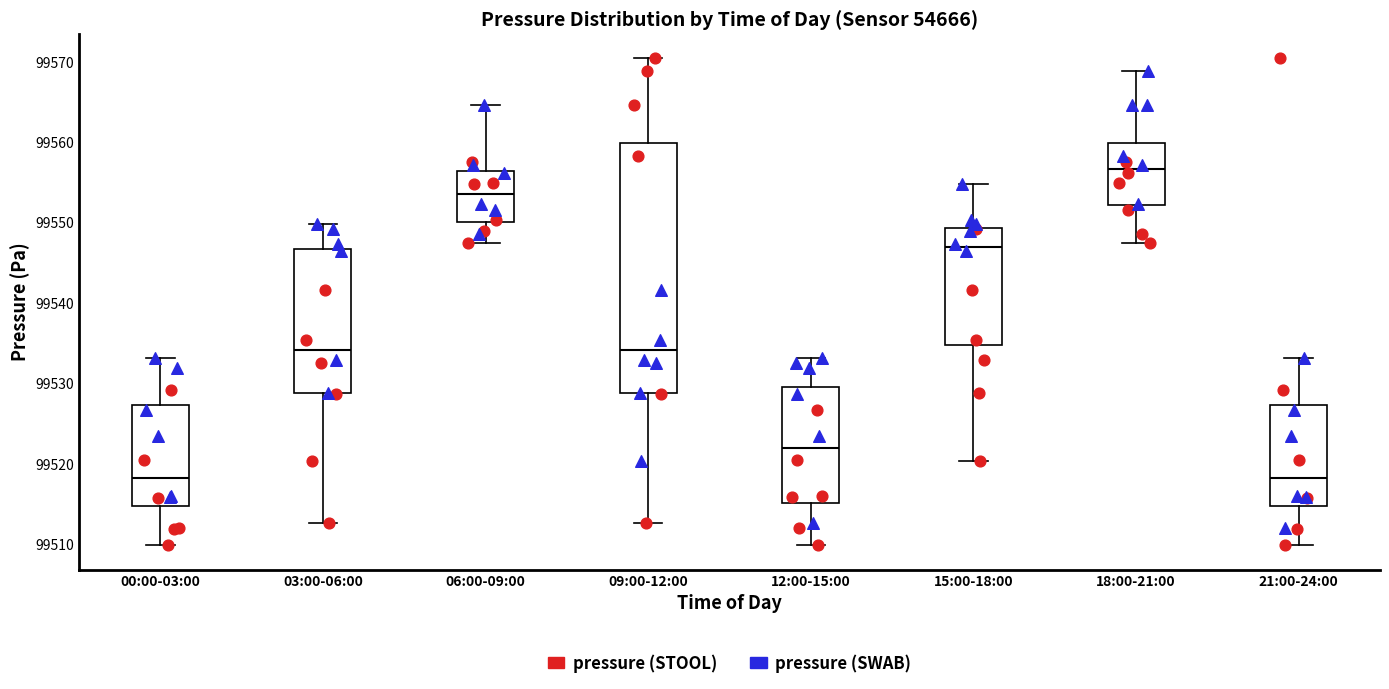

Which box is the tallest, from its lower edge to its upper edge?

09:00-12:00